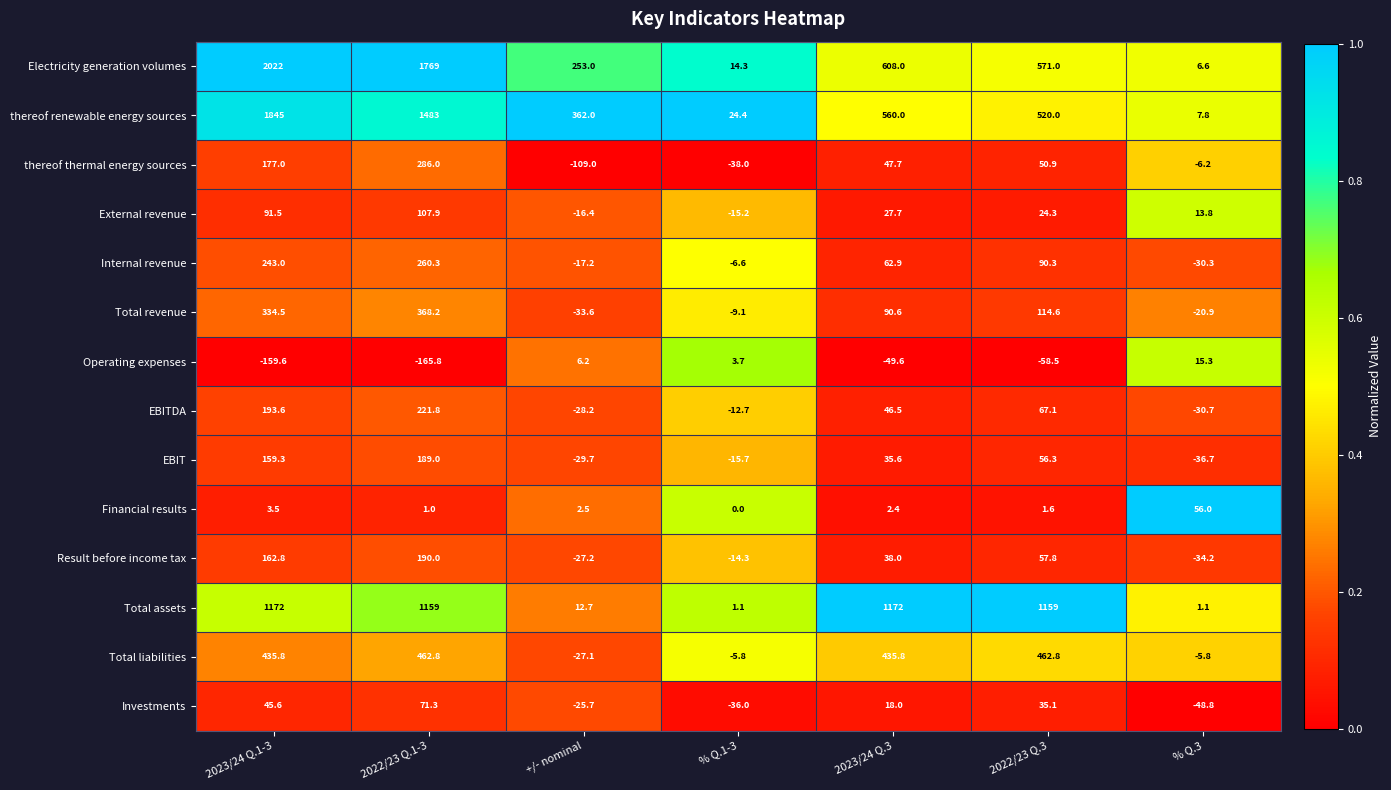

What is the sum of the Total revenue values at 2023/24 Q.1-3 and 2023/24 Q.3?

425.1